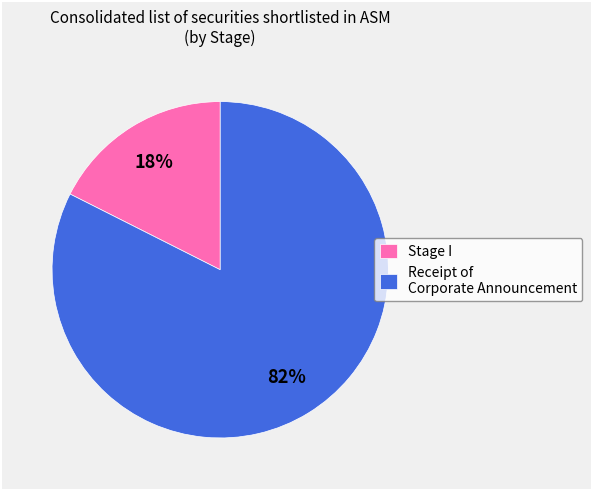

Between Stage I and Receipt of Corporate Announcement, which is larger?

Receipt of Corporate Announcement